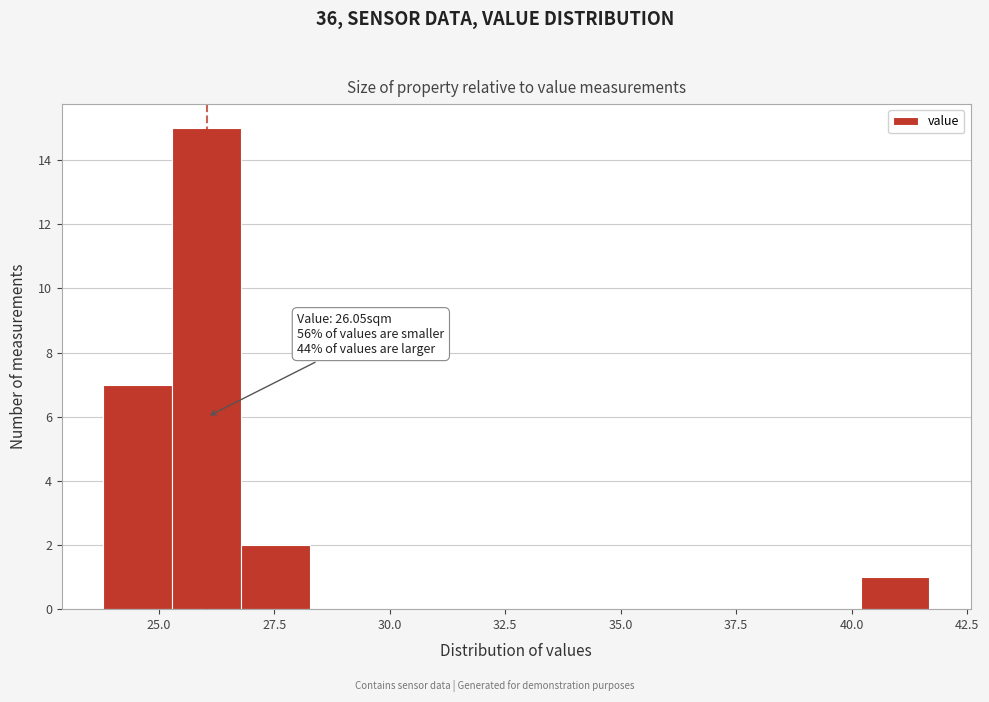

Around what value on the x-axis is the tallest bar? Give the approximate position of its centre, as read against the axis.

26.0